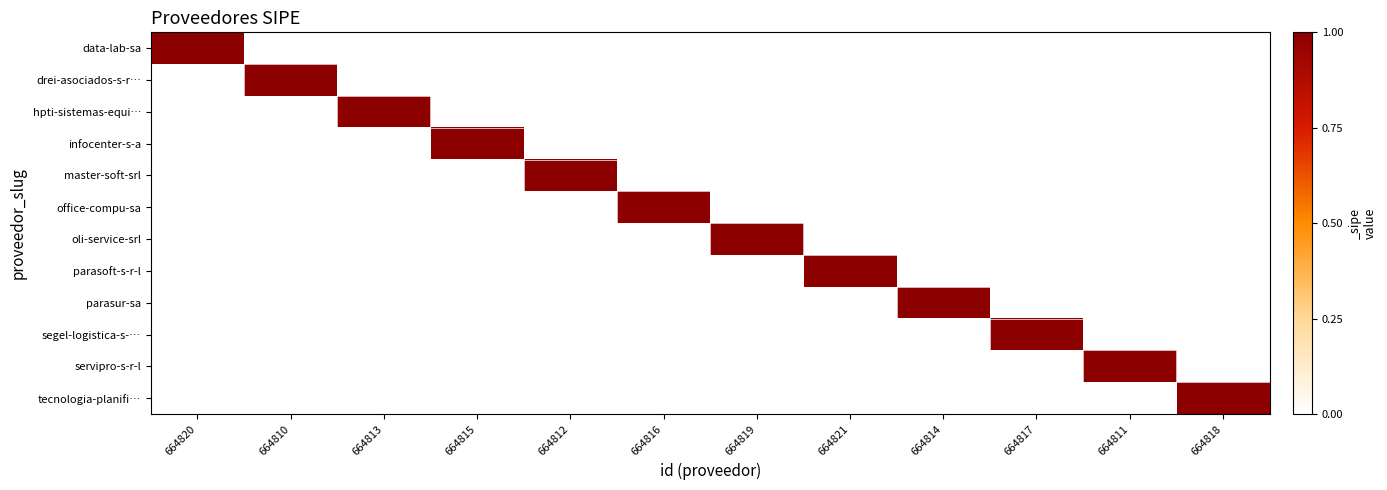

Which has a higher value, 664813 or 664820?

664820